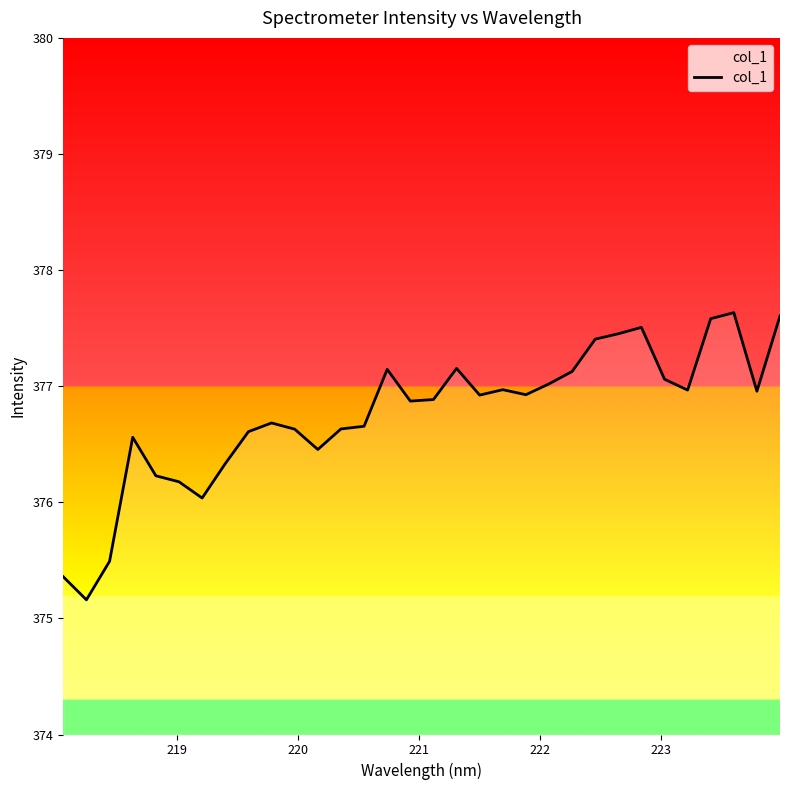

What is the difference between the maximum and minimum values?

2.5